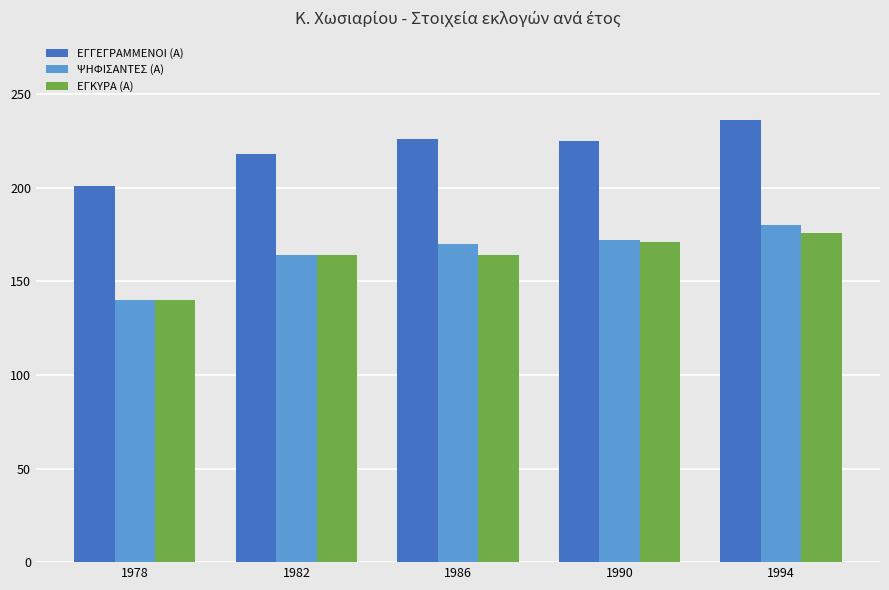

What is the spread (max minus min) of values at 1990?

54